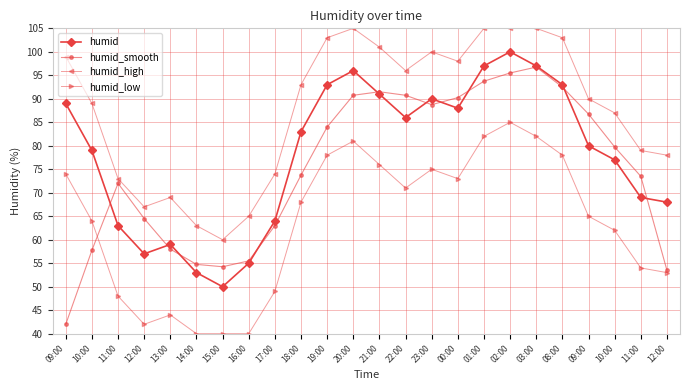

What is the label of the 6th point from the left?

14:00